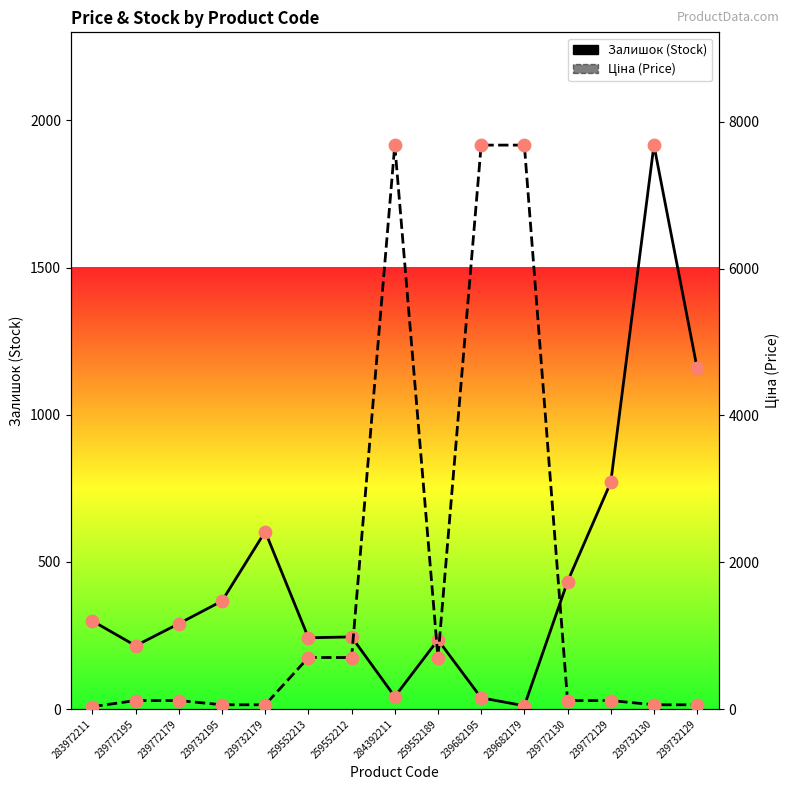

Which series has the largest Y range (max minus min)?

Ціна